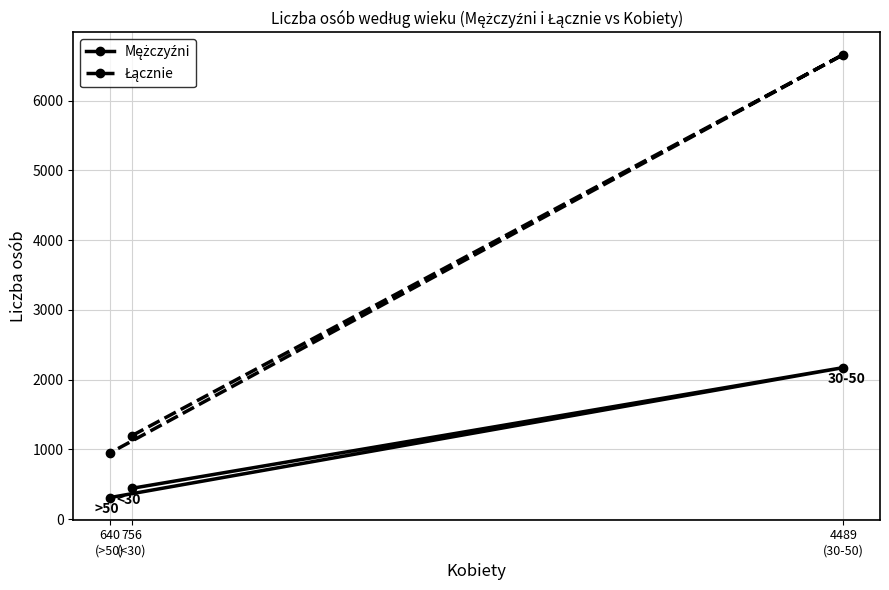

At how many categories does at least one series exceed 2438?

1